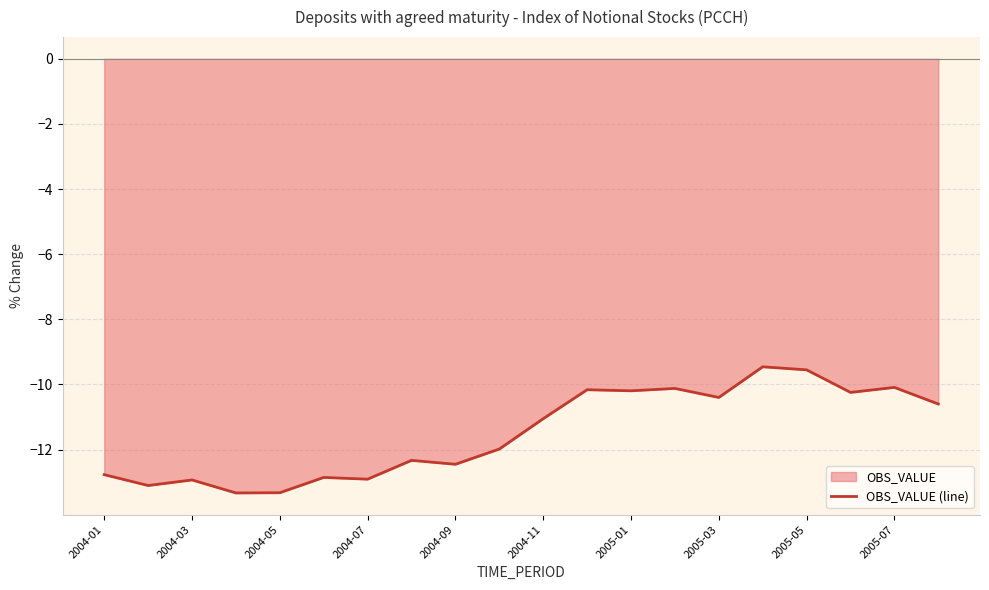

What is the value of the 14th point from the left?

-10.1